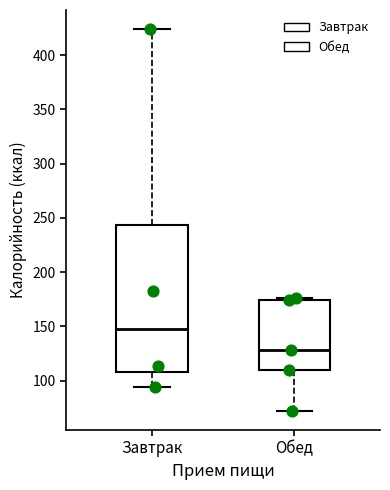

Comparing the boxes themselves (not the whiskers), which one is the tallest?

Завтрак